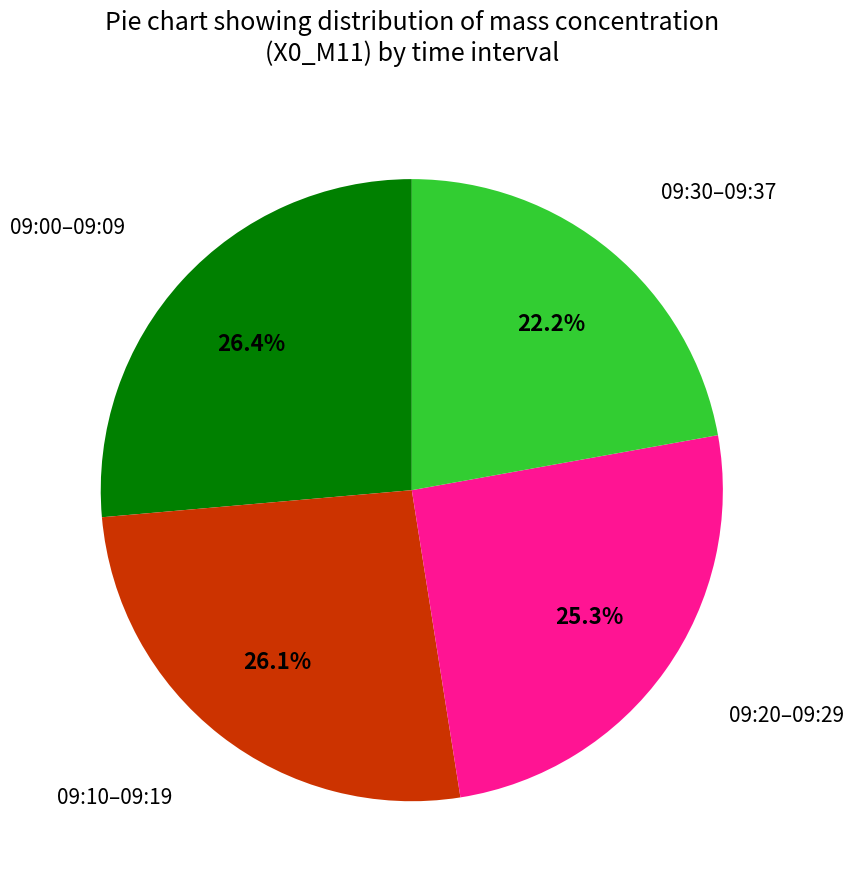

Does any single category account for the majority?

No